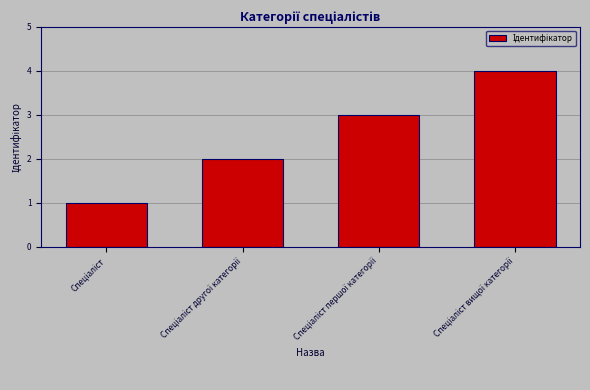

How many values are between 2 and 4?

3